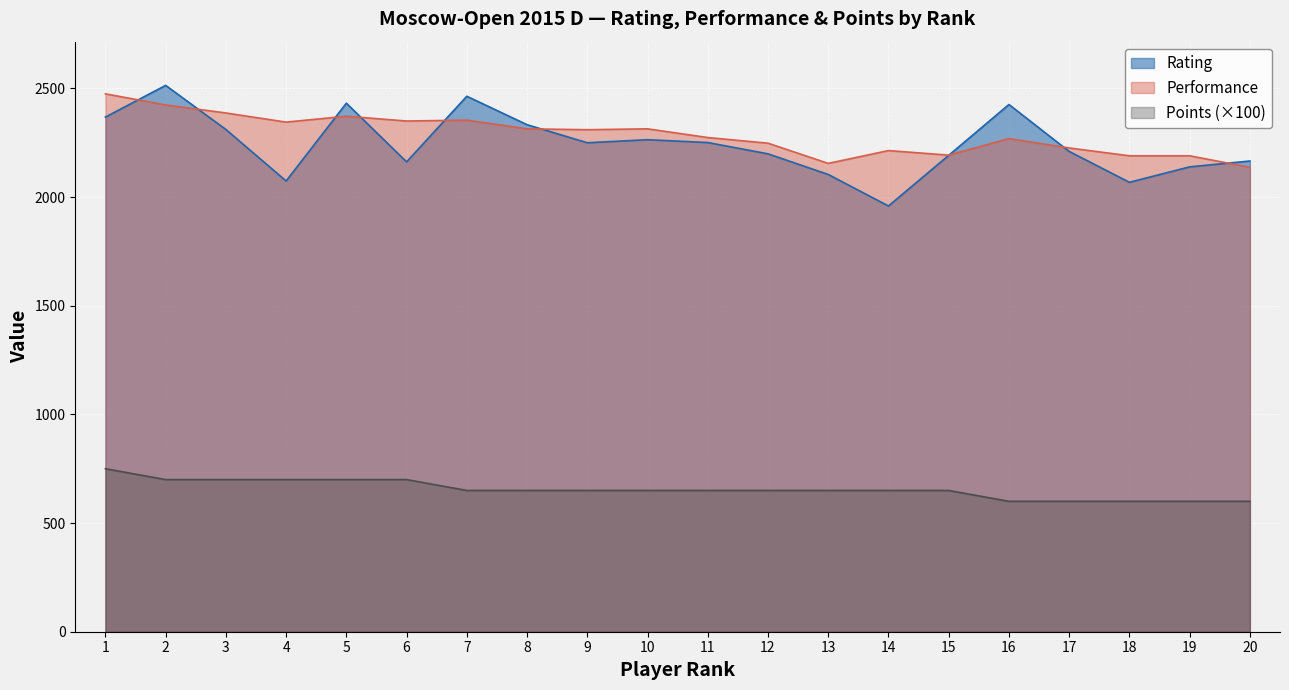

Reading left to right, list all the values displayed in this chart.

Rating: 1=2368	2=2514	3=2311	4=2074	5=2432	6=2162	7=2464	8=2333	9=2250	10=2264	11=2251	12=2199	13=2104	14=1959	15=2192	16=2426	17=2210	18=2068	19=2139	20=2166
Performance: 1=2475	2=2424	3=2387	4=2345	5=2372	6=2350	7=2354	8=2314	9=2310	10=2314	11=2274	12=2248	13=2155	14=2214	15=2193	16=2269	17=2226	18=2190	19=2190	20=2137
Points: 1=750	2=700	3=700	4=700	5=700	6=700	7=650	8=650	9=650	10=650	11=650	12=650	13=650	14=650	15=650	16=600	17=600	18=600	19=600	20=600